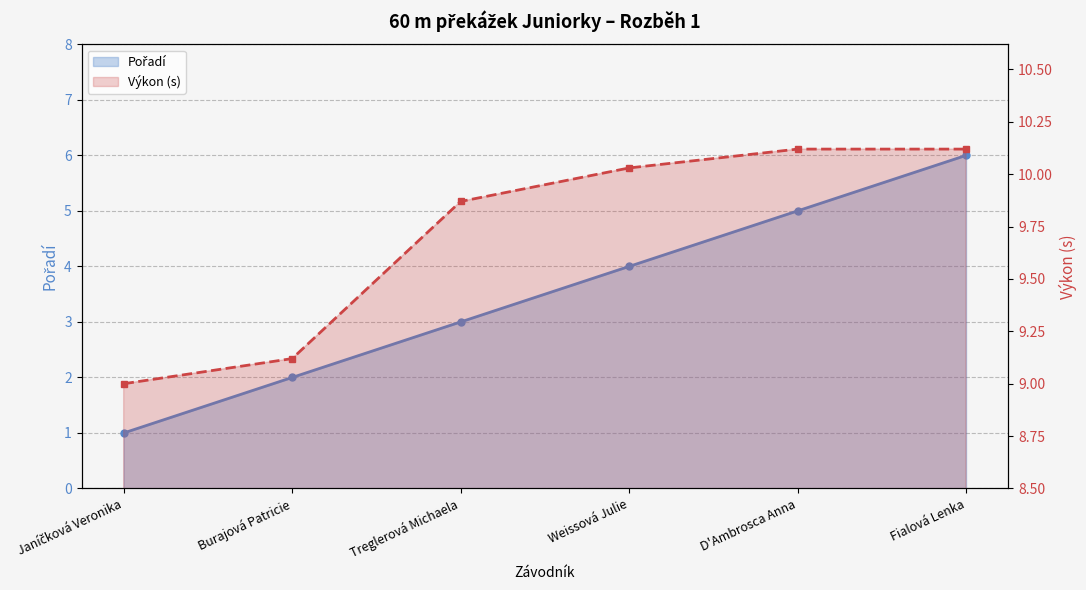

True or false: Výkon line has more than 0 interior local peaks.

False